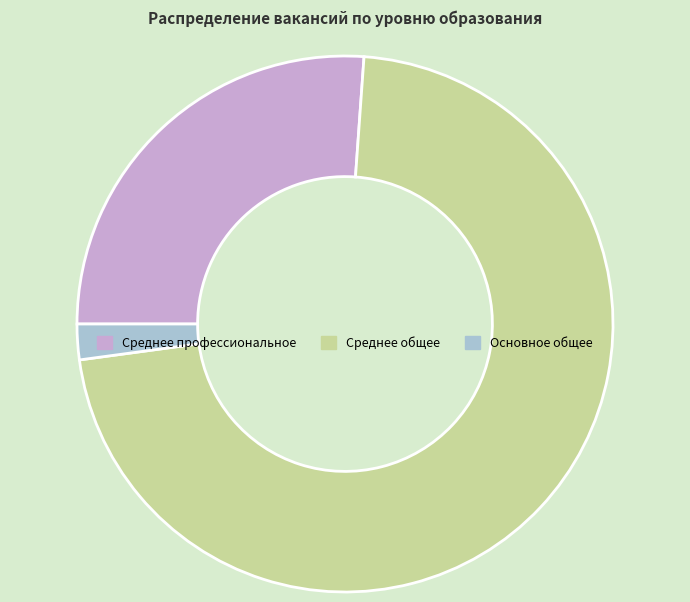

Is there a majority slice in this chart?

Yes